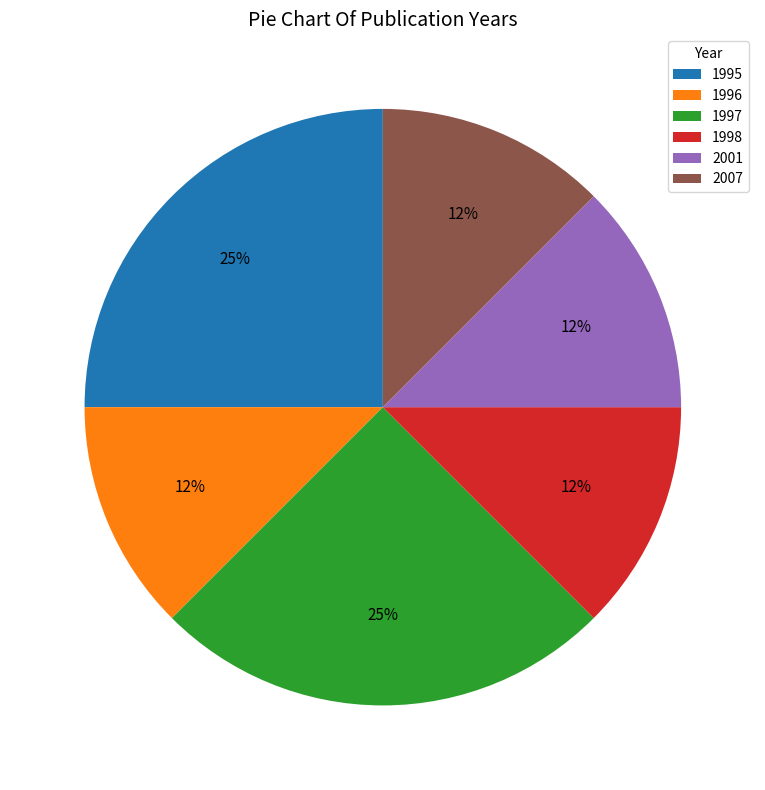

Is it true that 1995 is 12% of the pie?

False